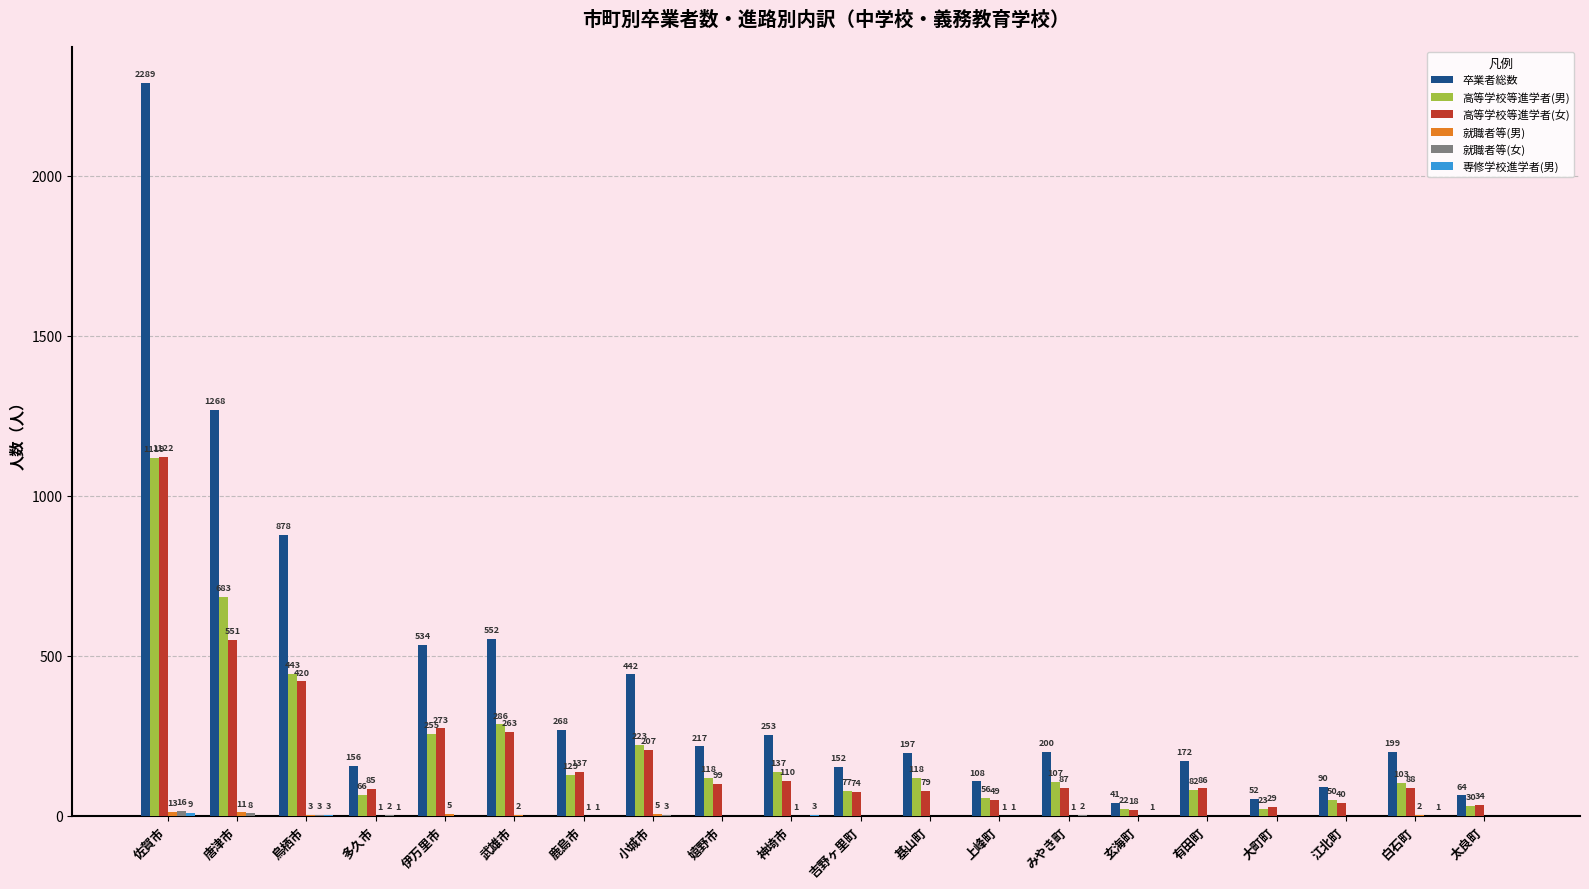

At which category does the chart reach its peak across all series?

佐賀市